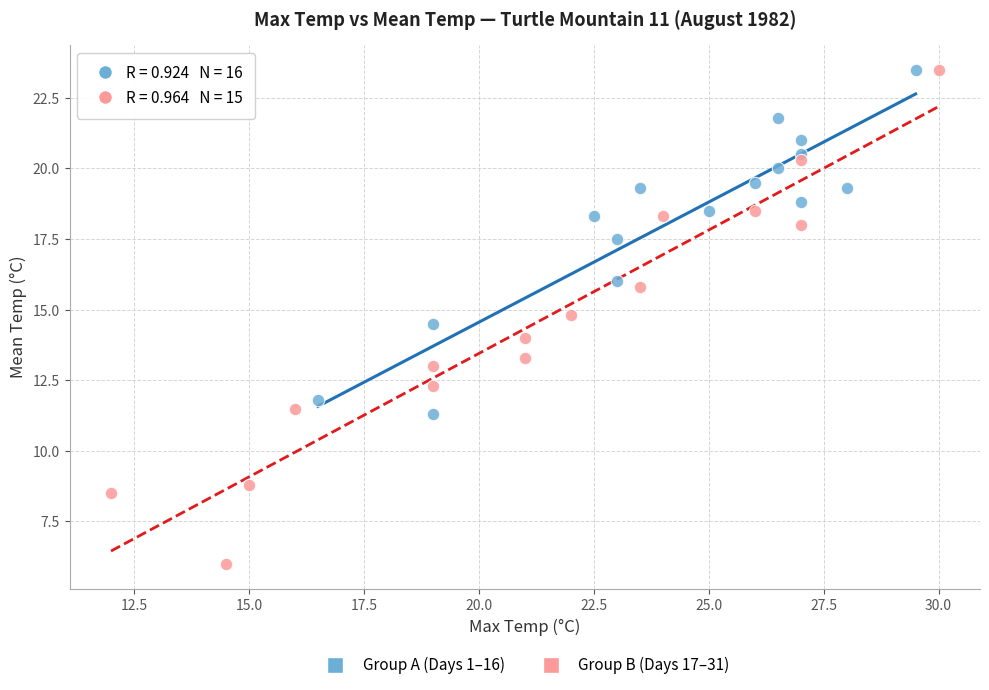

What are all the series names shown in the legend?

Group A (Days 1–16), Group B (Days 17–31)